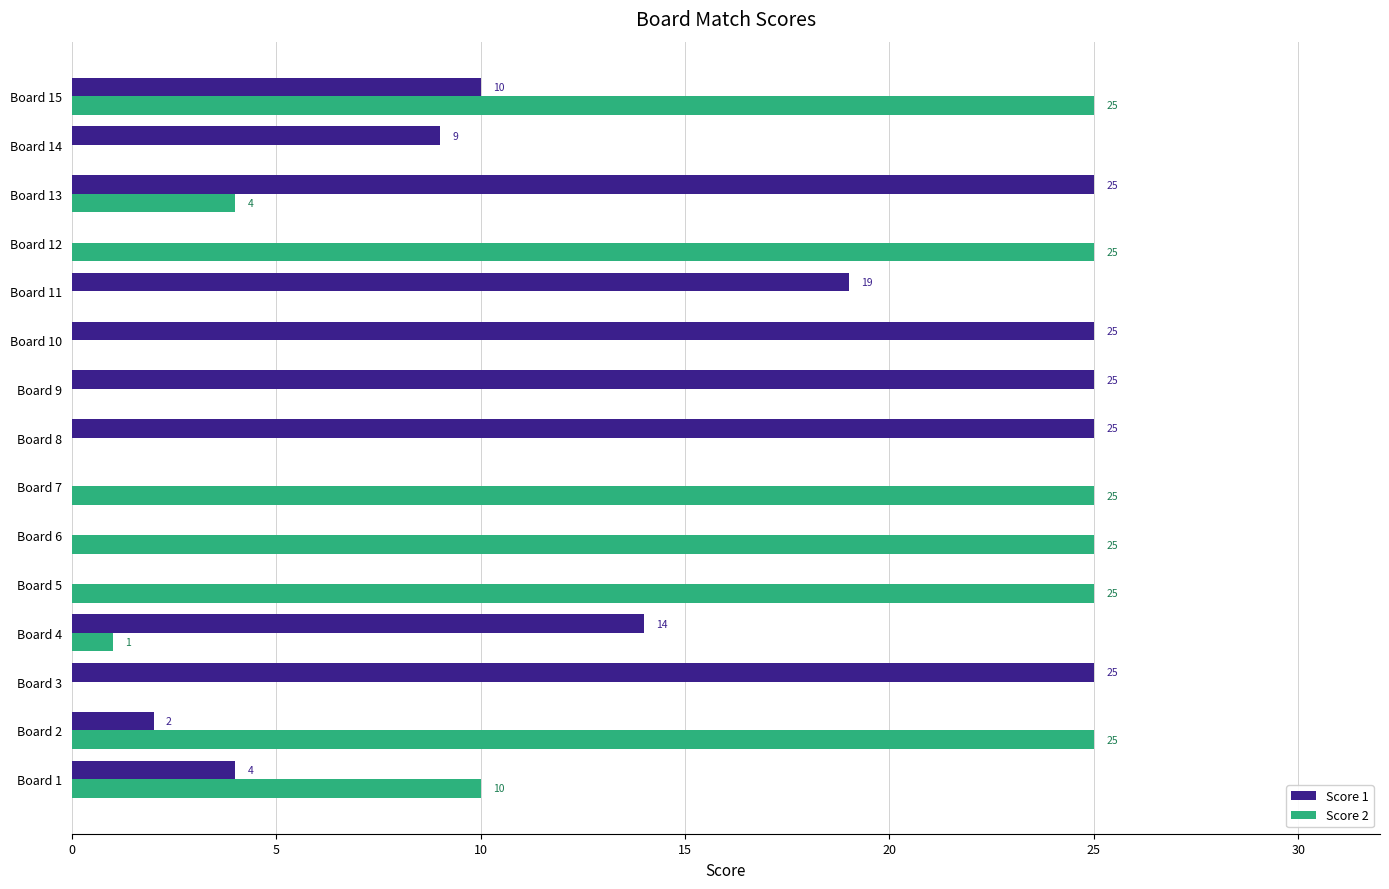

What is the maximum value for Score 2?

25